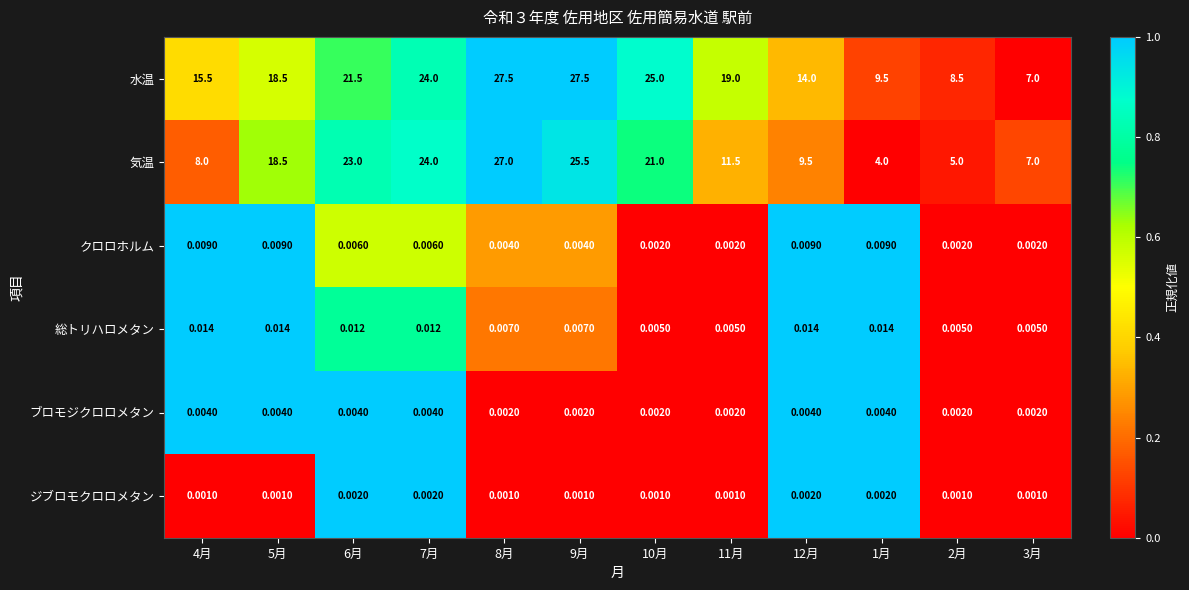

How many distinct data groups are displayed?

6